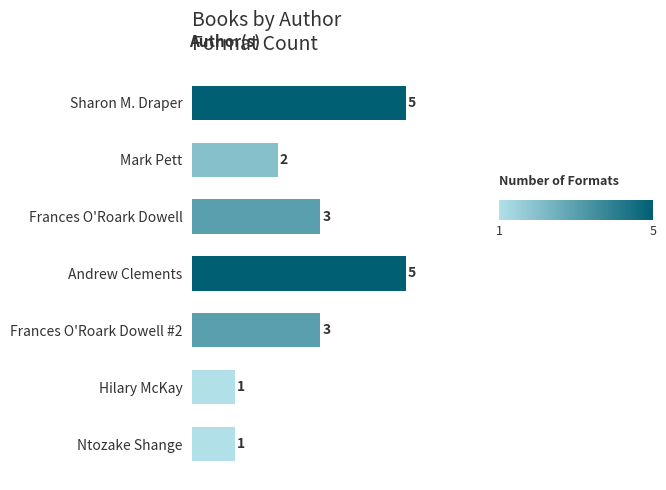

What is the maximum value shown in the chart?

5